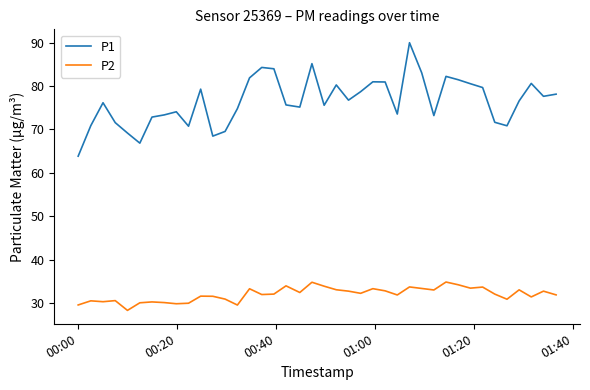

What is the average value of the P2 series?

32.0